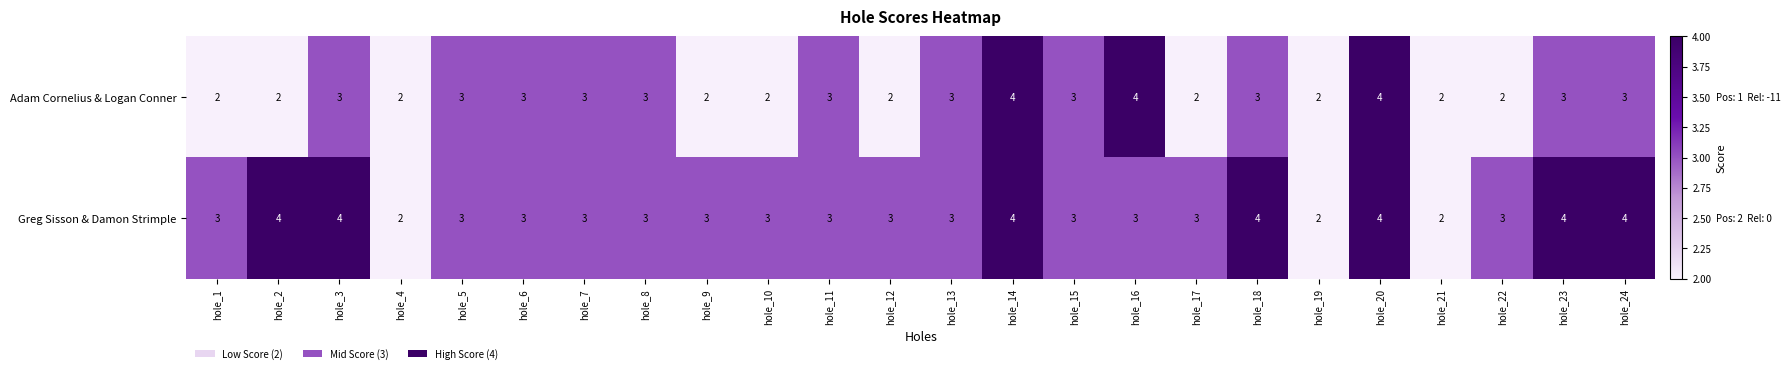

What is the greatest value displayed?

4